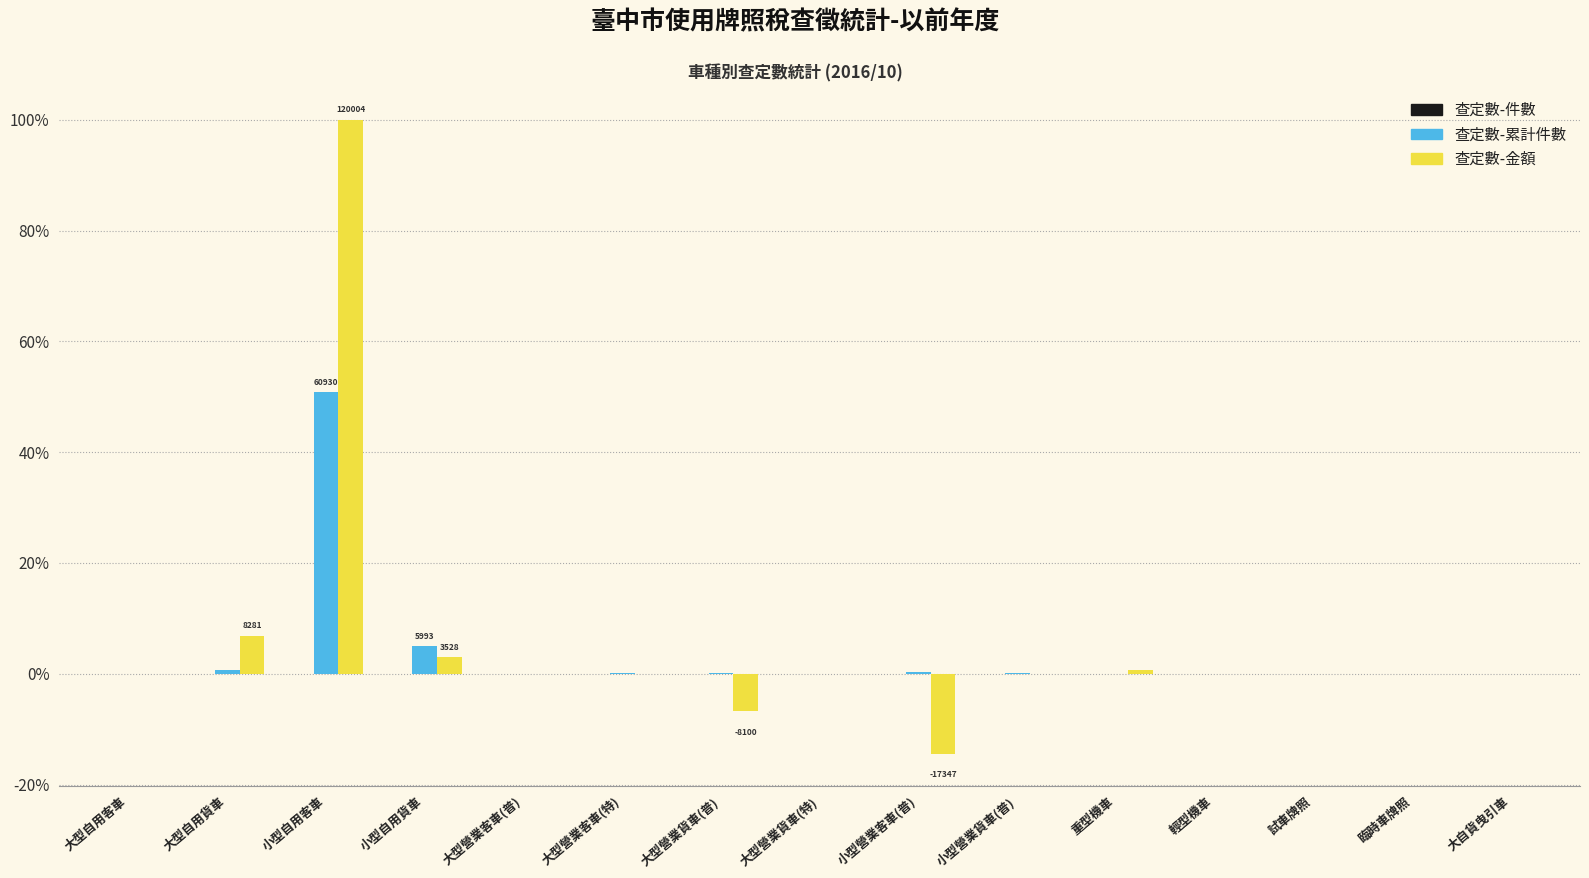

How many series are shown in this chart?

3